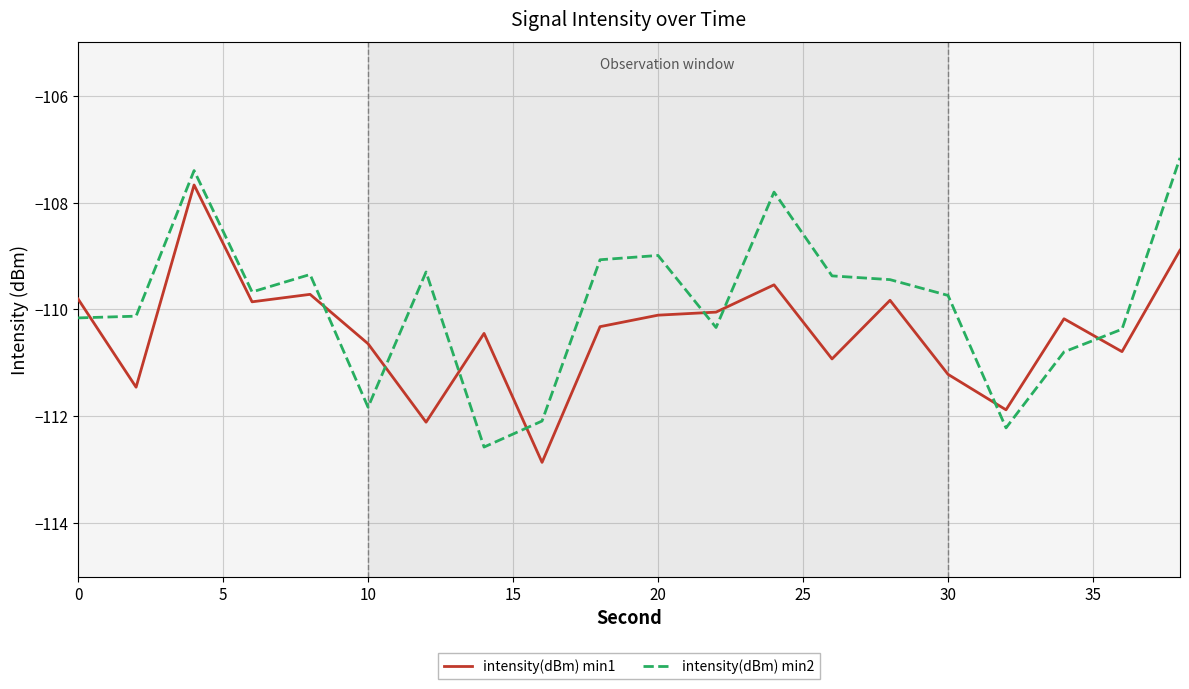

What is the difference between the maximum and minimum values in the intensity(dBm) min1 series?

5.2